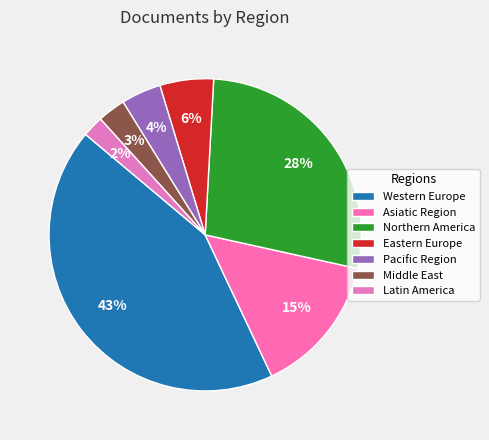

Which category has the smallest portion of the pie?

Latin America